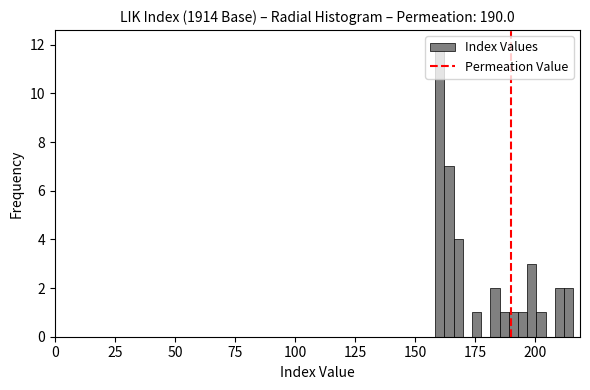

Read against the x-axis, roughly where is the centre of the tallest bar?

160